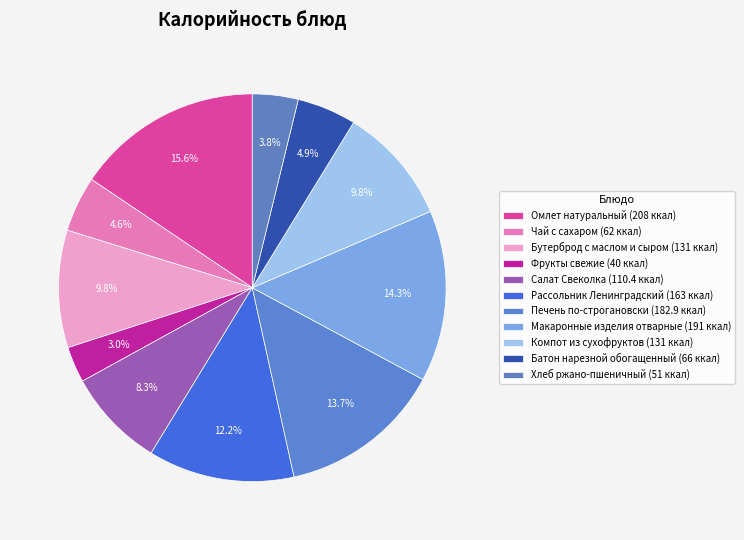

How many segments does this pie chart have?

11